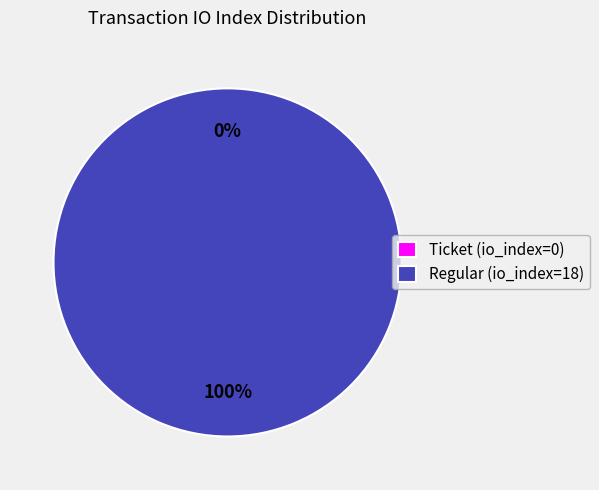

Which category has the smallest portion of the pie?

Ticket (io_index=0)